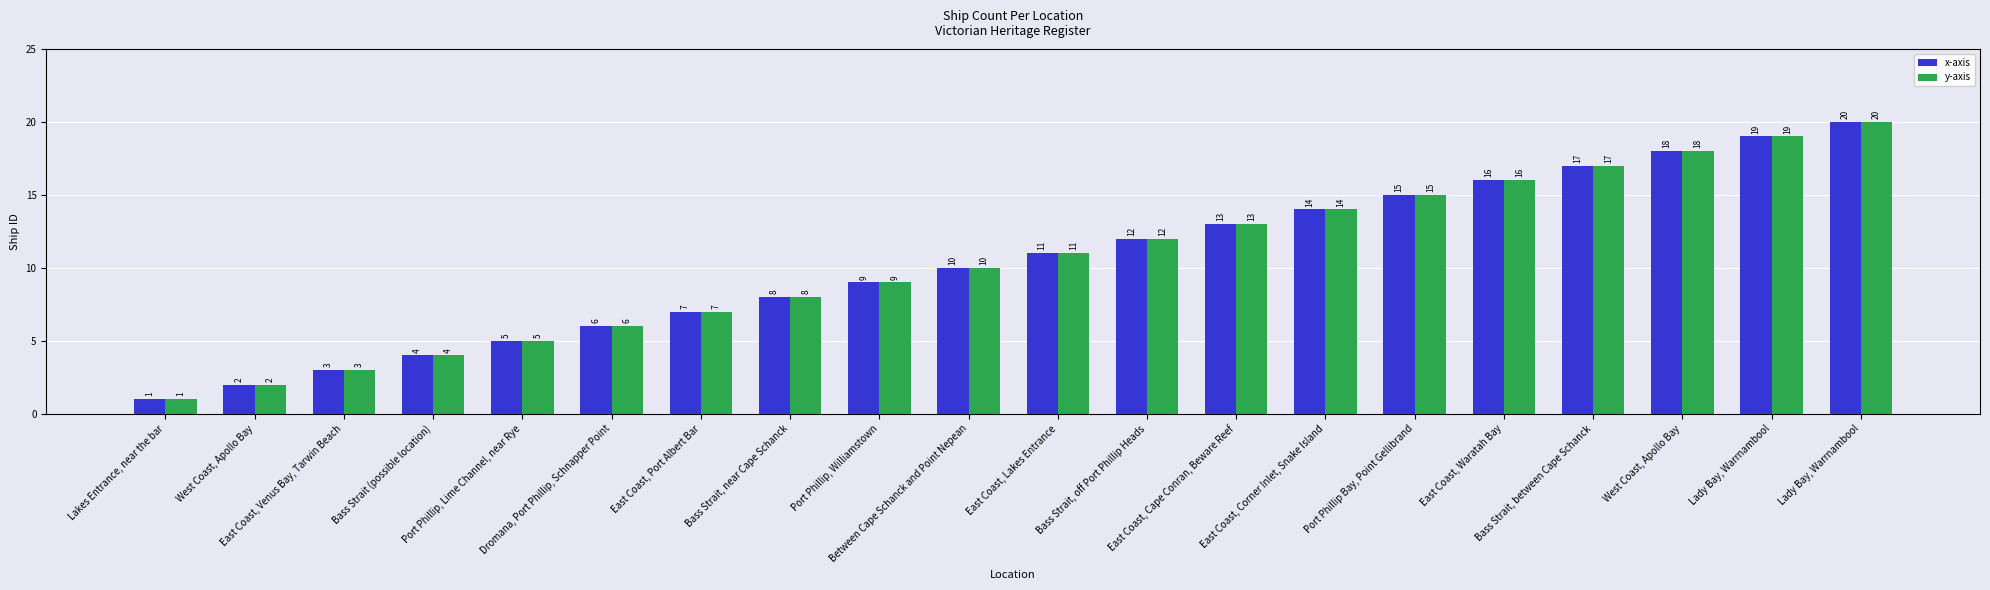

Does the chart contain stacked bars?

No